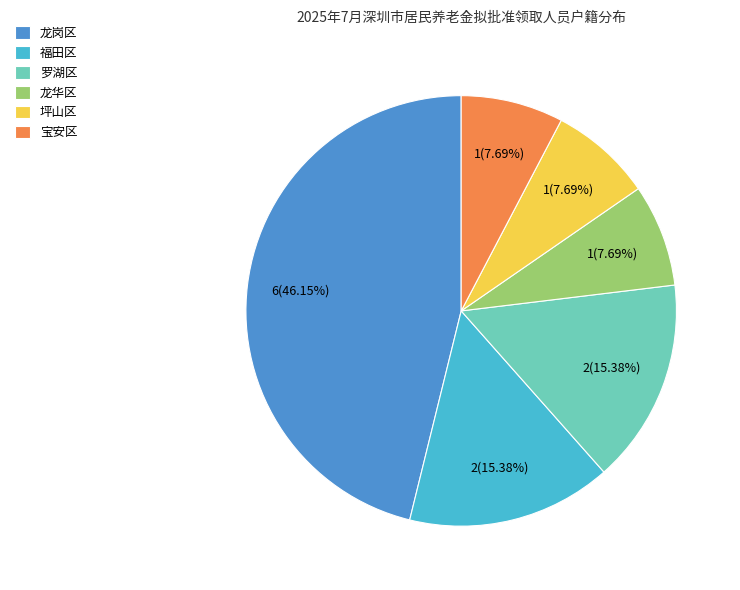

Is the sum of 宝安区 and 坪山区 greater than half?

No